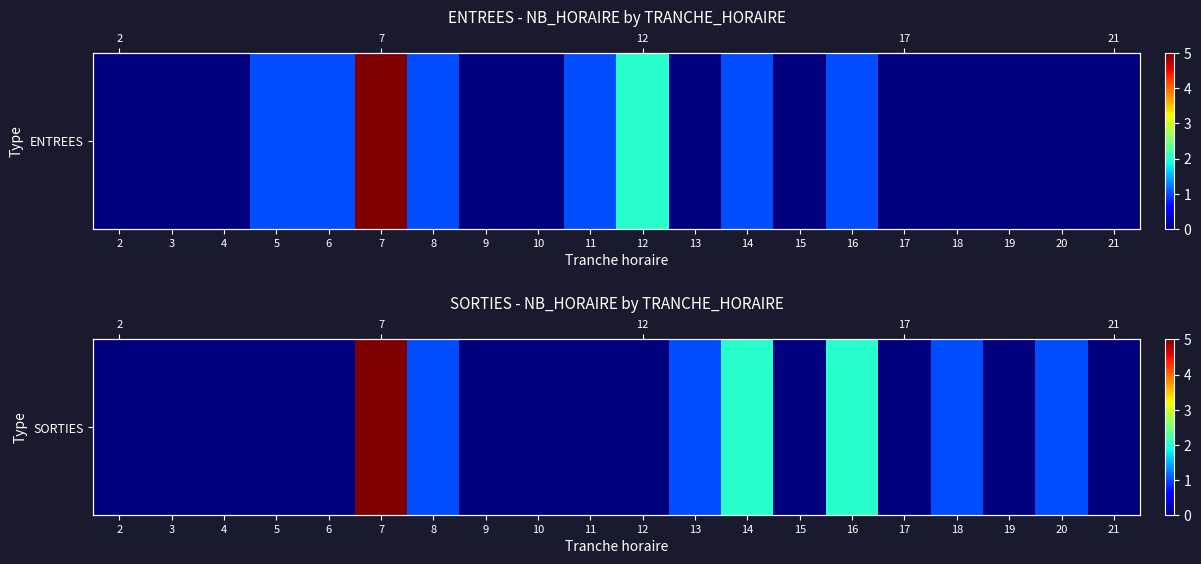

Reading right to left, transcribe all the data shown in this chart.

21=0	20=1	19=0	18=1	17=0	16=2	15=0	14=2	13=1	12=0	11=0	10=0	9=0	8=1	7=5	6=0	5=0	4=0	3=0	2=0